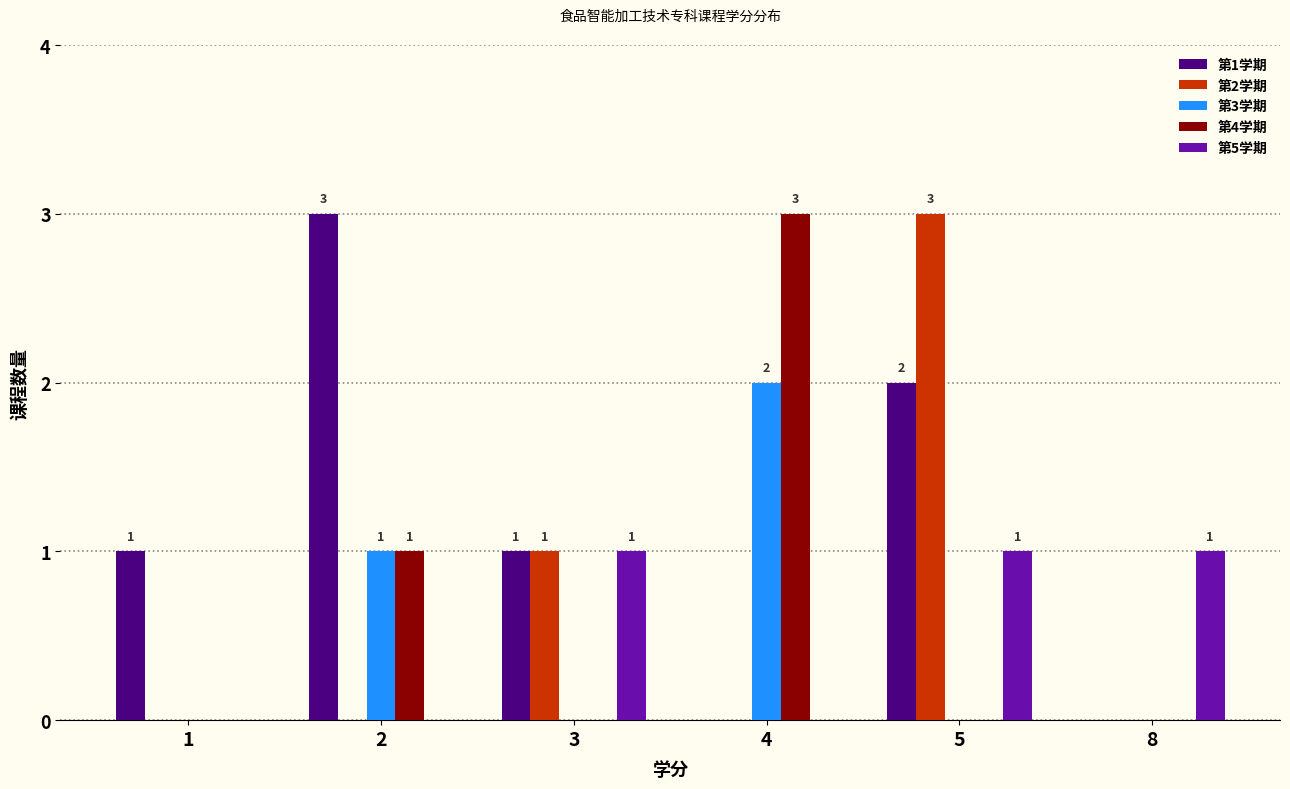

Reading left to right, extract all data points from this chart.

第1学期: 1=1	2=3	3=1	4=0	5=2	8=0
第2学期: 1=0	2=0	3=1	4=0	5=3	8=0
第3学期: 1=0	2=1	3=0	4=2	5=0	8=0
第4学期: 1=0	2=1	3=0	4=3	5=0	8=0
第5学期: 1=0	2=0	3=1	4=0	5=1	8=1